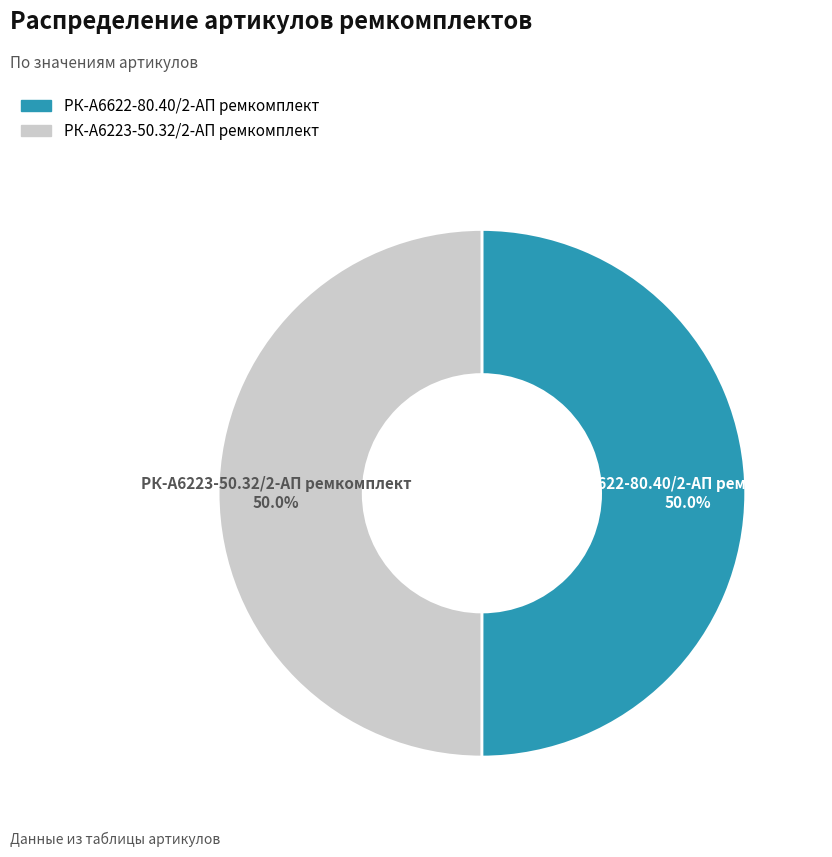

What is the ratio of the value at РК-А6622-80.40/2-АП ремкомплект to the value at РК-А6223-50.32/2-АП ремкомплект?

1.0